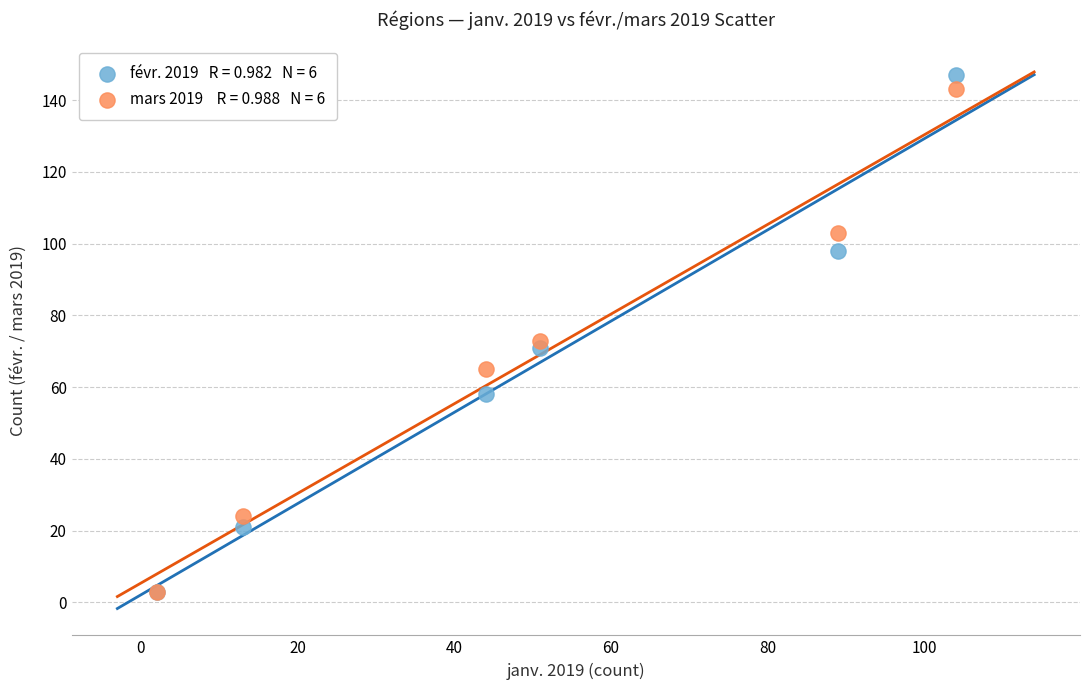

Across all series, what Y value is closest to 75?

73